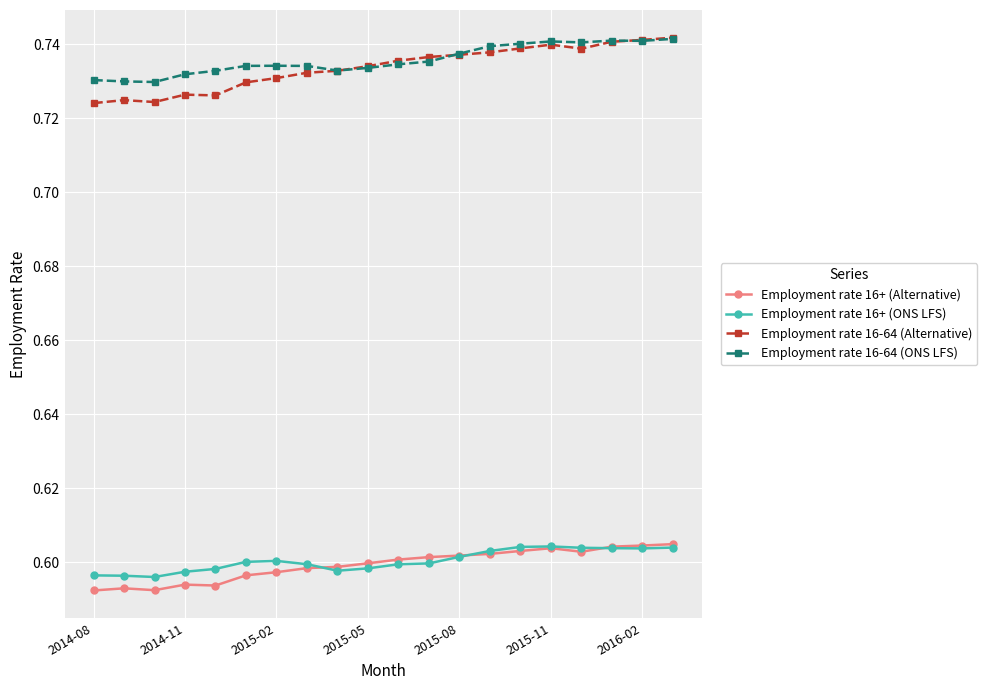

Which series has the widest spread of values?

Employment rate 16-64 (Alternative)